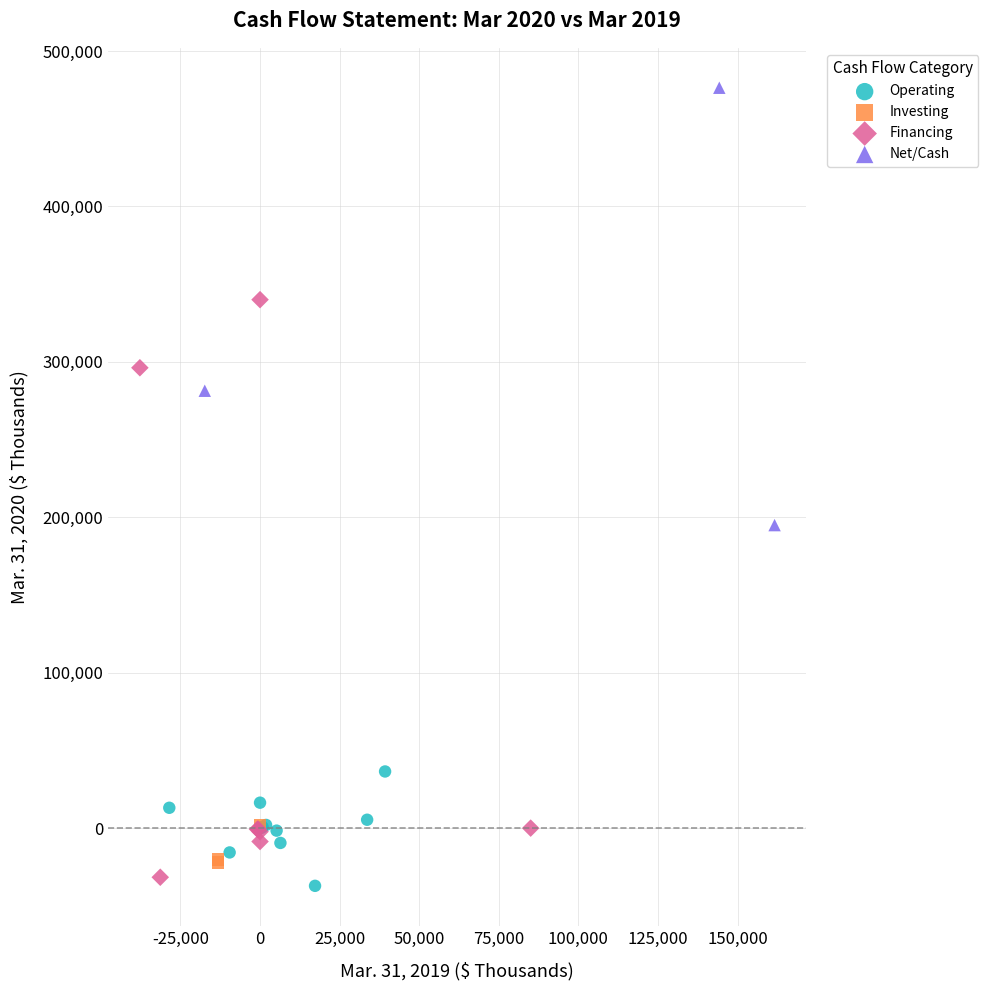

Which series reaches the maximum Y coordinate?

Net/Cash